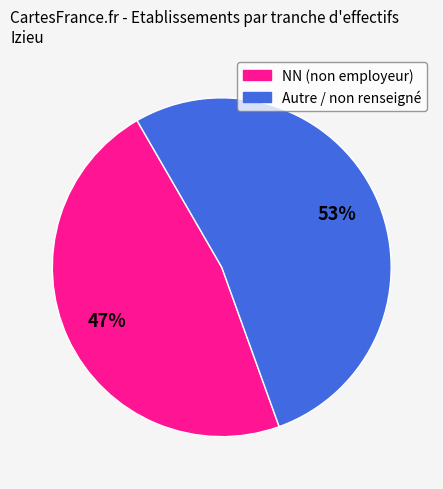

Does any single category account for the majority?

Yes